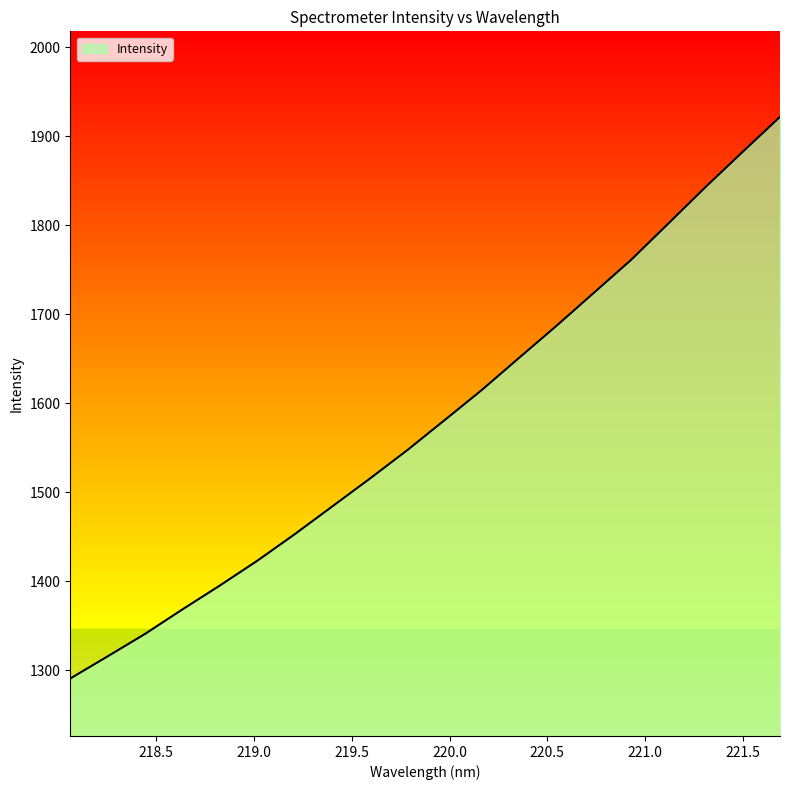

What is the difference between the second highest and minimum values?

591.7